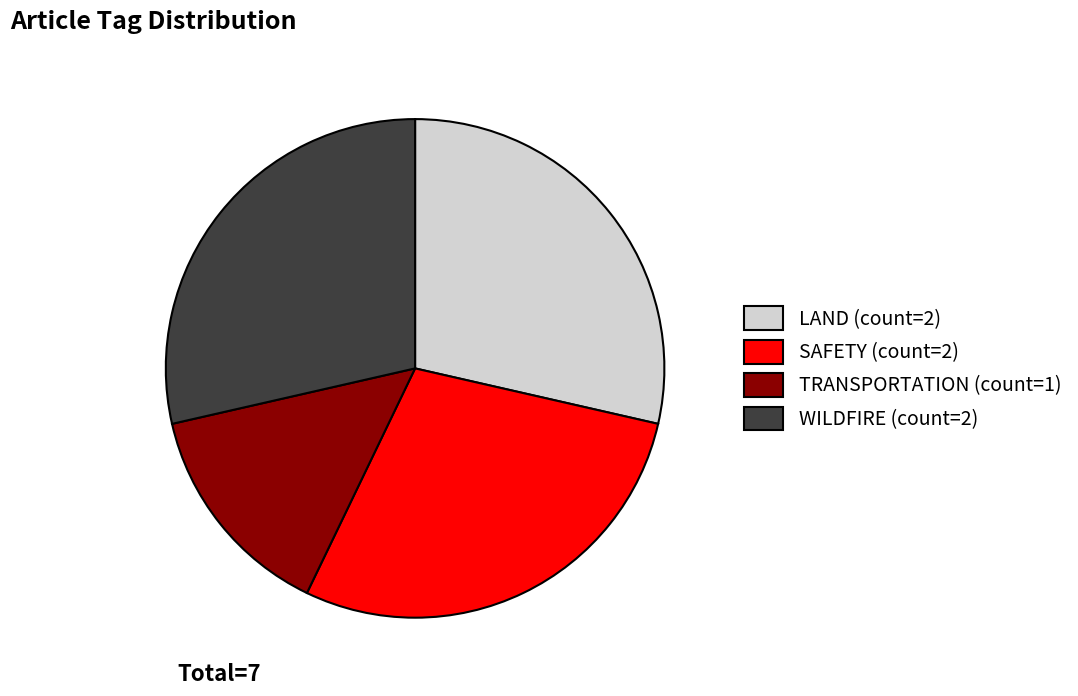

Combined, do TRANSPORTATION (count=1) and WILDFIRE (count=2) account for over 50%?

No